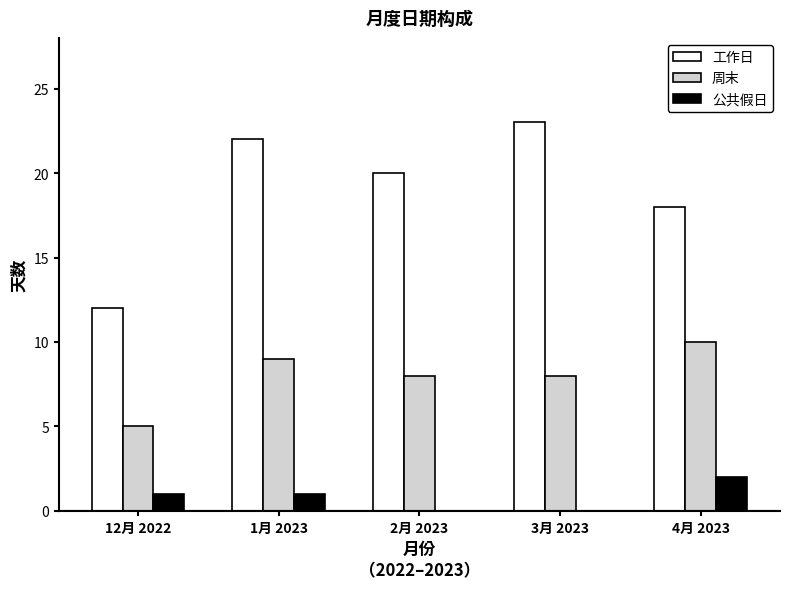

Where does the 工作日 series first go above 20?

1月 2023